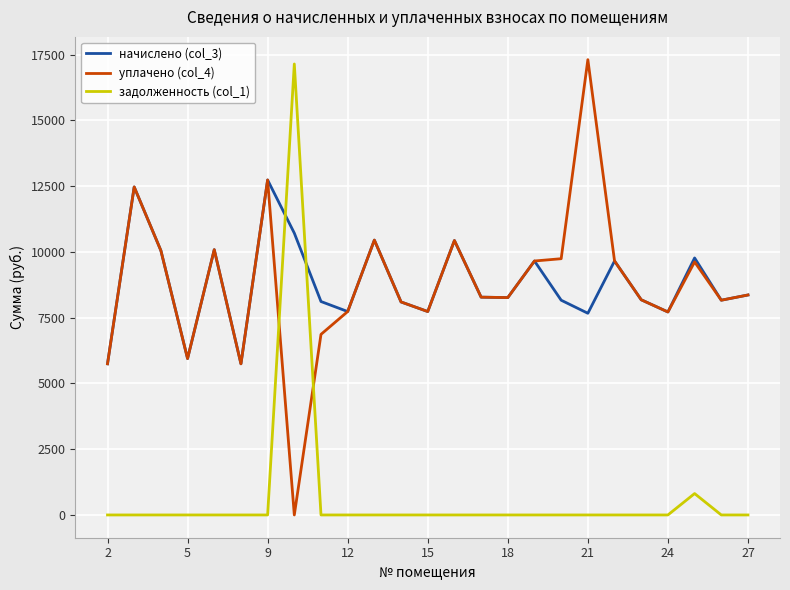

True or false: уплачено (col_4) has more than 2 interior local peaks.

True